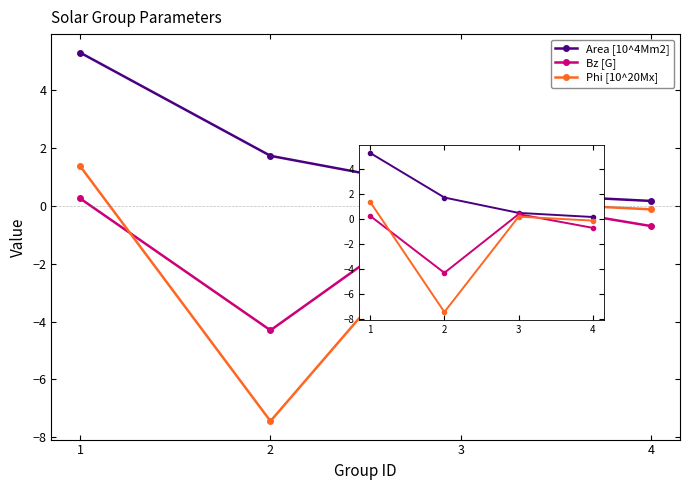

How many times do Bz [G] and Phi [10^20Mx] cross each other?

2